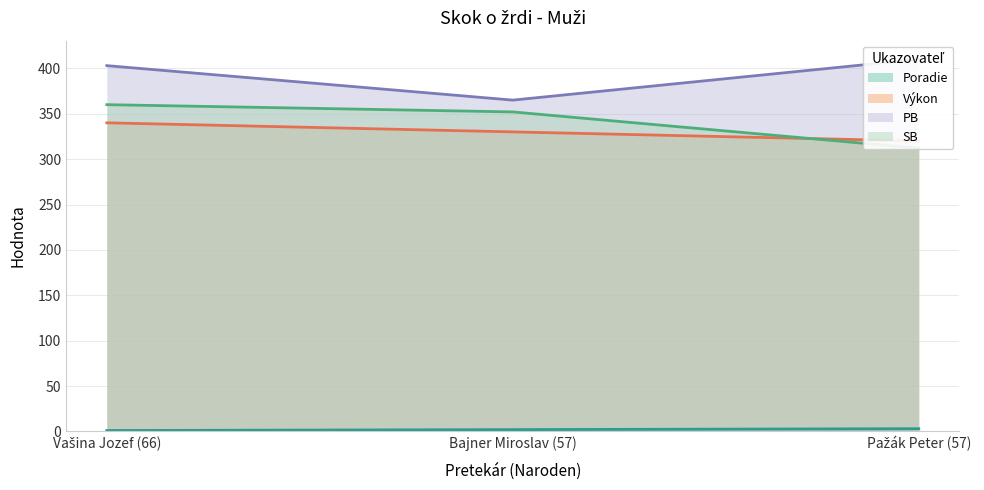

What is the label of the 1st point from the right?

Pažák Peter (57)